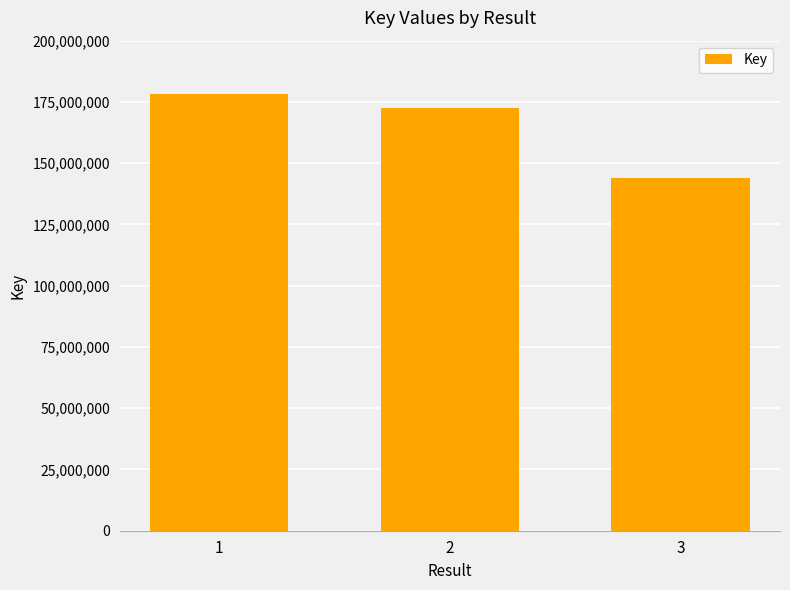

What is the difference between the maximum and minimum values?

34320789